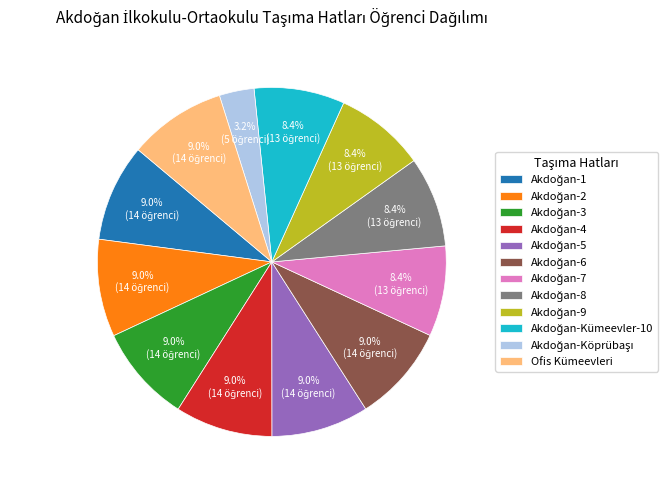

Is there any slice that represents more than half of the pie?

No